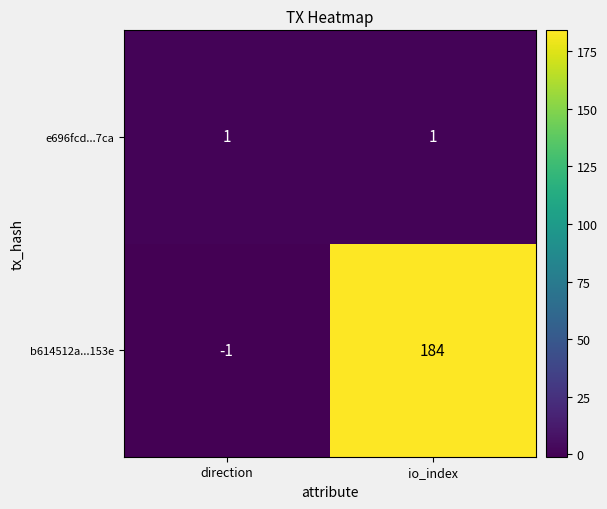

True or false: b614512a...153e has a value of 266 at io_index.

False